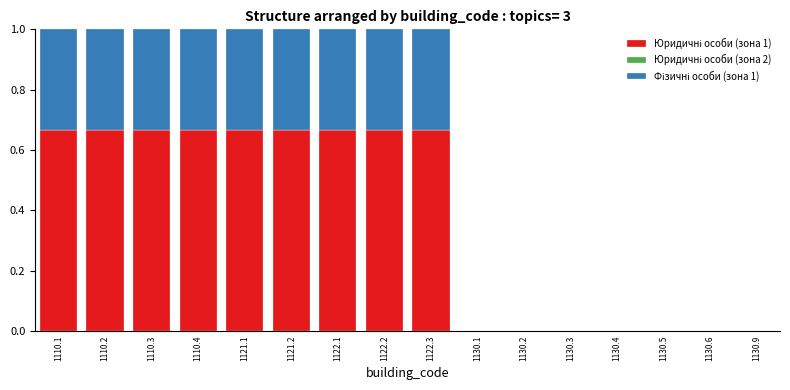

What is the total value across all series at 1122.2?

1.0